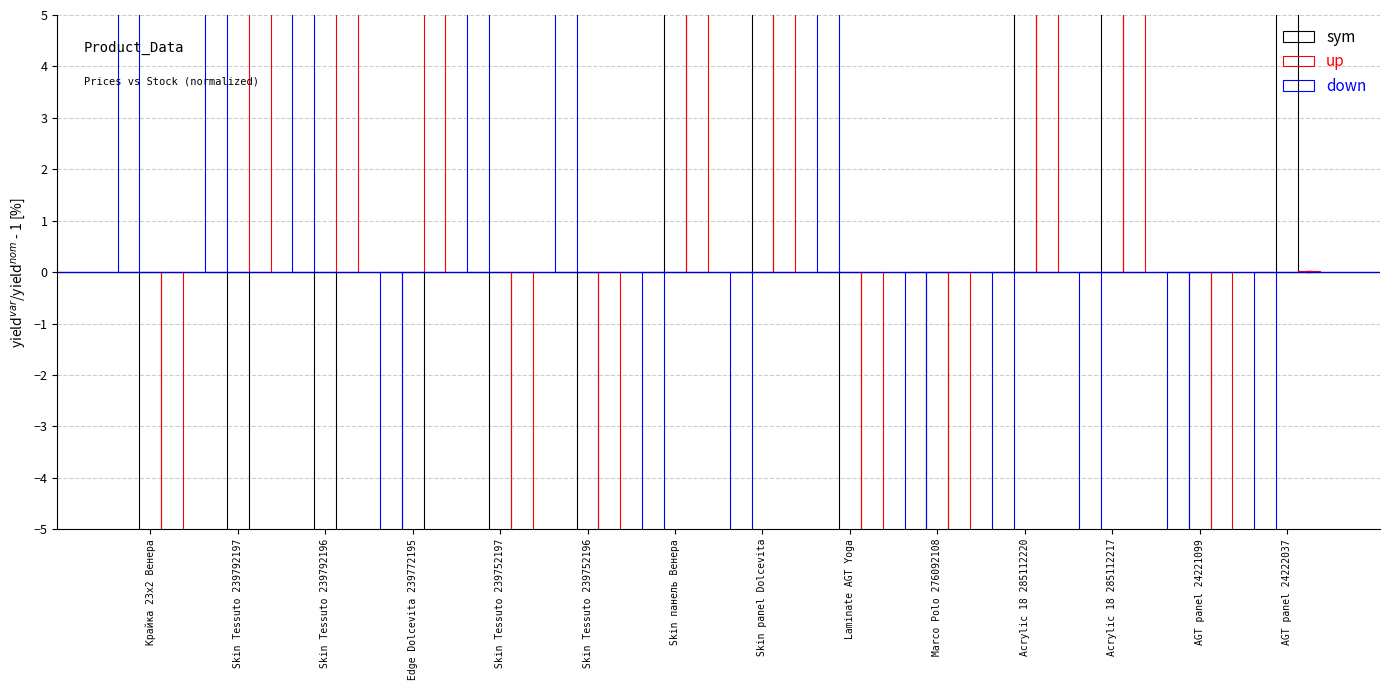

At which category is the sum across all series the highest?

Acrylic 18 285112220